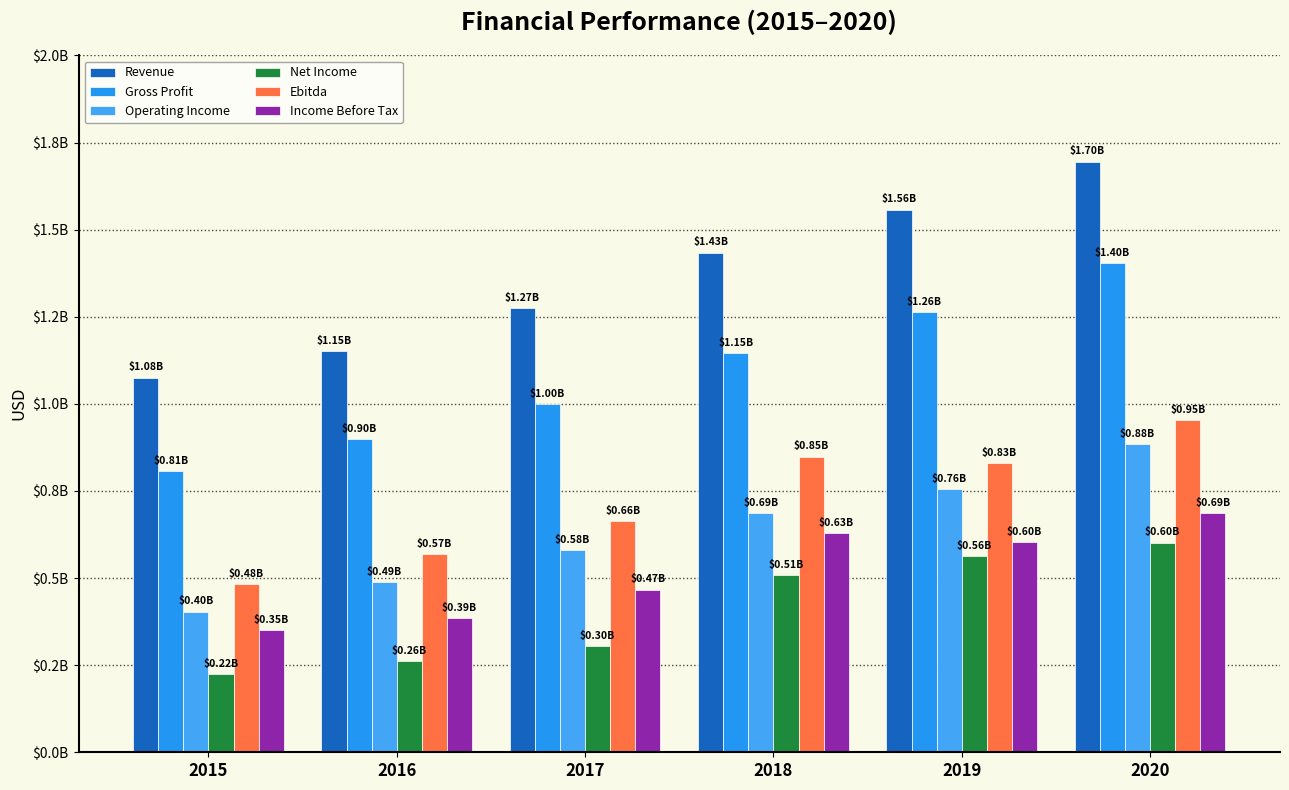

What is the value of the Operating Income bar at the 1st from the left?

403898000